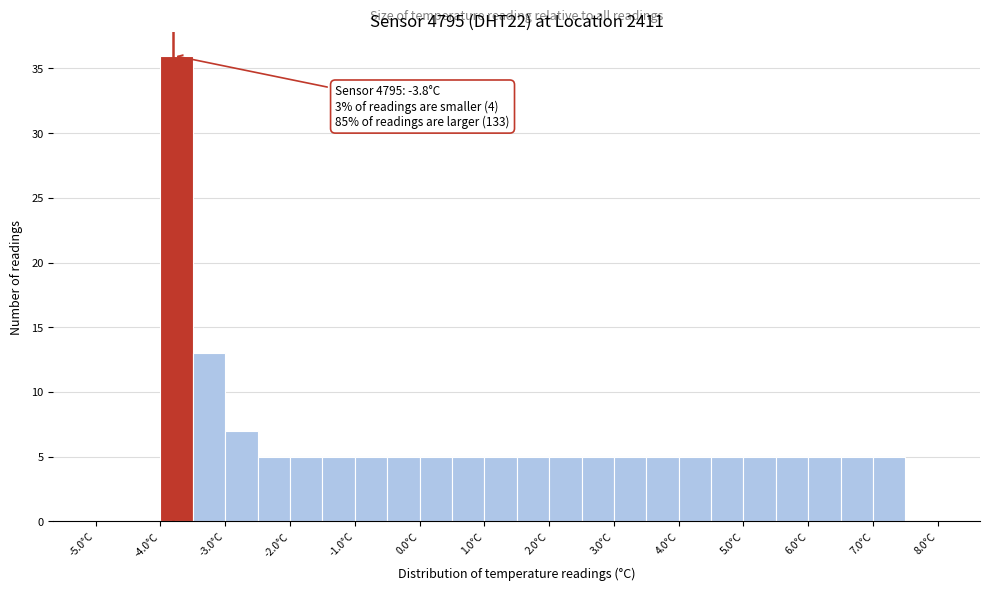

Which range on the x-axis has the tallest bar?

-4.0 to -3.5